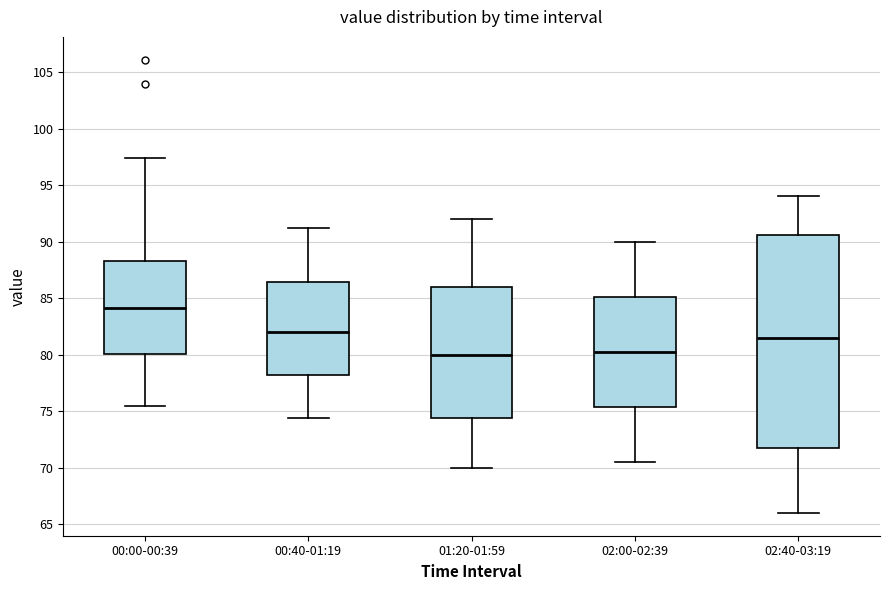

Reading left to right, transcribe this box plot: for each box, give where its median line is, the range the box spans, and where its two whiskers end, as read against the y-axis. The values are not printed on the chart, so give them approximately, as read against the axis.

00:00-00:39: median 84.0, box 80.0 to 88.5, whiskers 75.5 to 97.5
00:40-01:19: median 82.0, box 78.5 to 86.5, whiskers 74.5 to 91.0
01:20-01:59: median 80.0, box 74.5 to 86.0, whiskers 70.0 to 92.0
02:00-02:39: median 80.5, box 75.5 to 85.0, whiskers 70.5 to 90.0
02:40-03:19: median 81.5, box 72.0 to 90.5, whiskers 66.0 to 94.0